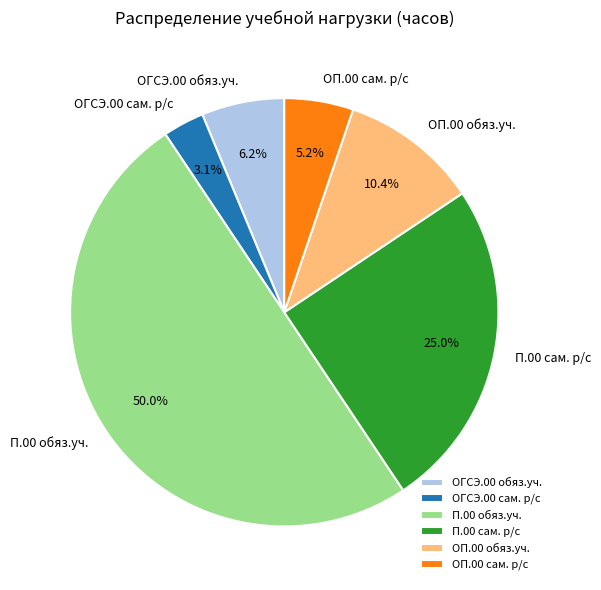

Is the sum of ОГСЭ.00 сам. р/с and ОГСЭ.00 обяз.уч. greater than half?

No